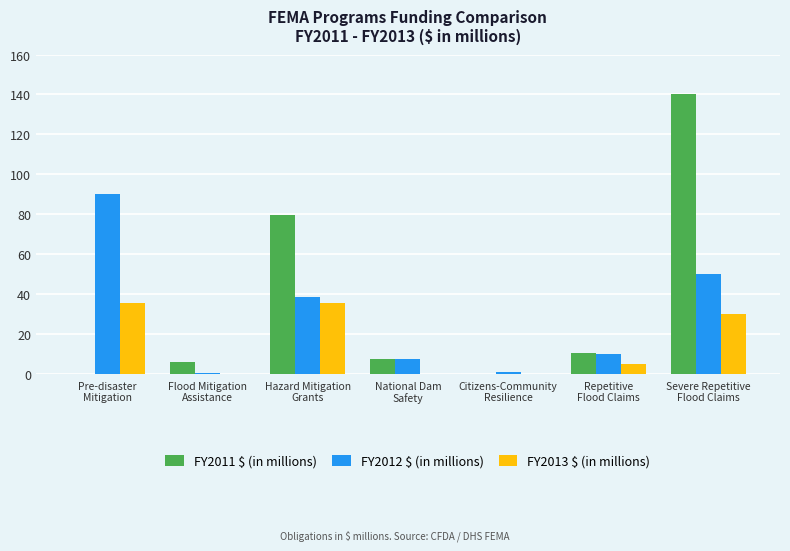

What is the average value of the FY2011 $ (in millions) series?

34.7